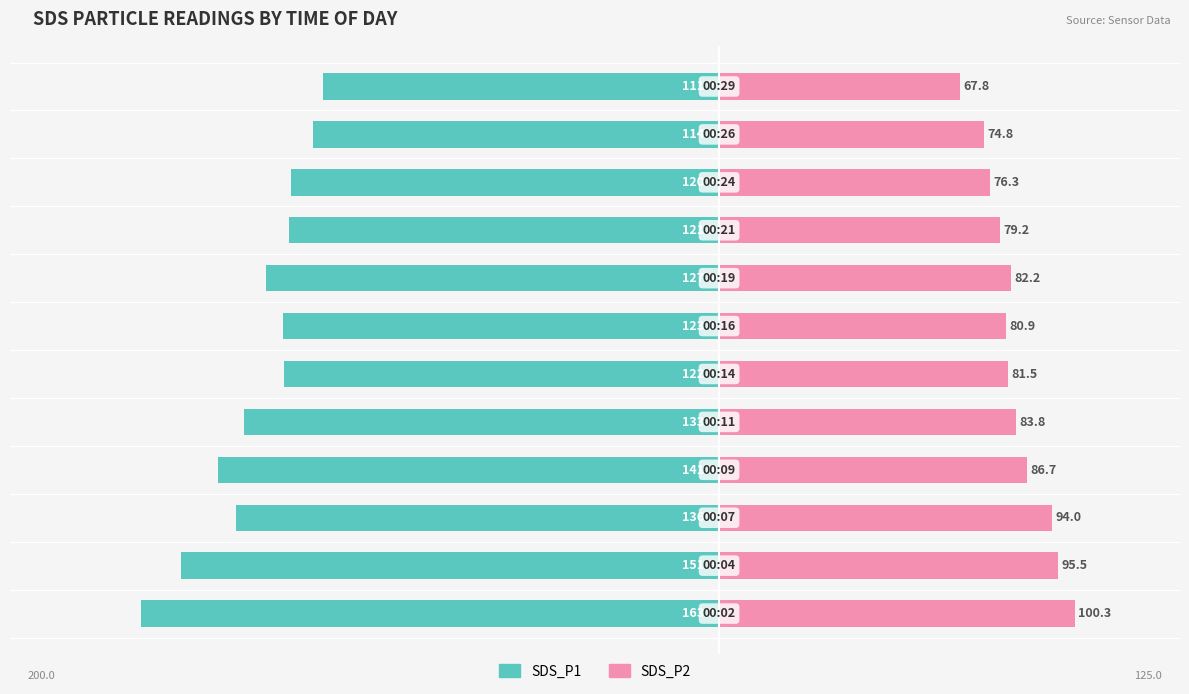

Between 10 and 0, which is larger?

10